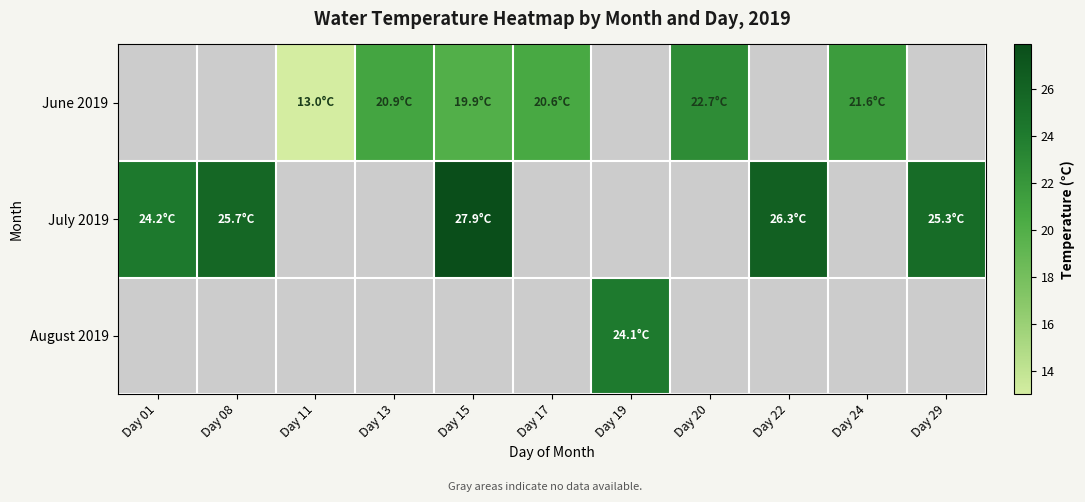

Which label corresponds to the smallest value in the chart?

Day 11